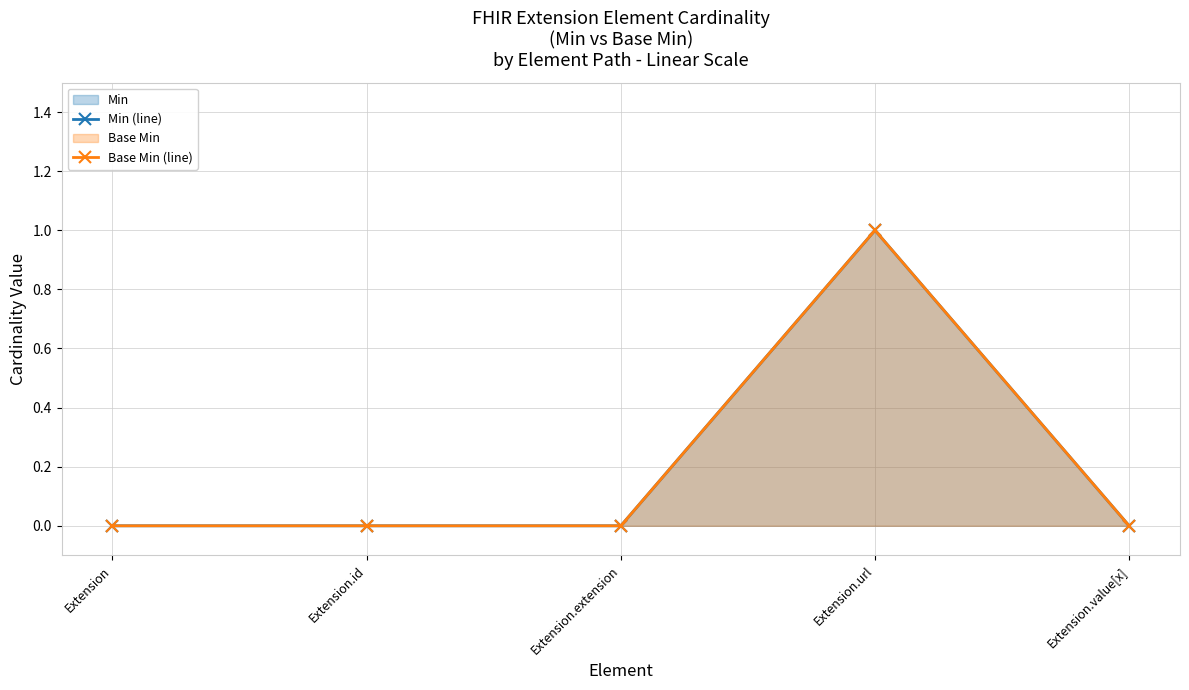

At how many categories does at least one series exceed 0?

1